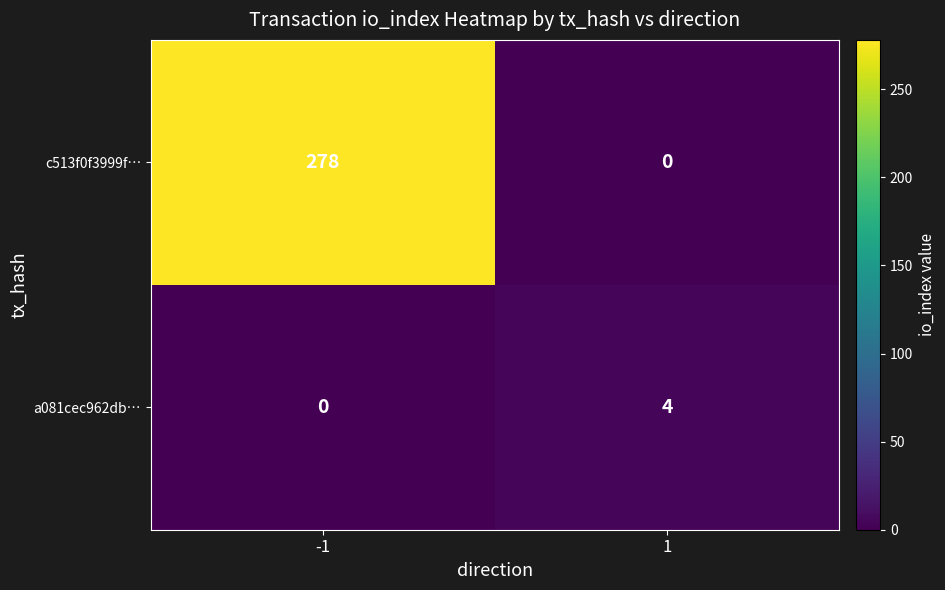

What is the difference between the maximum and minimum values in the a081cec962db… series?

4